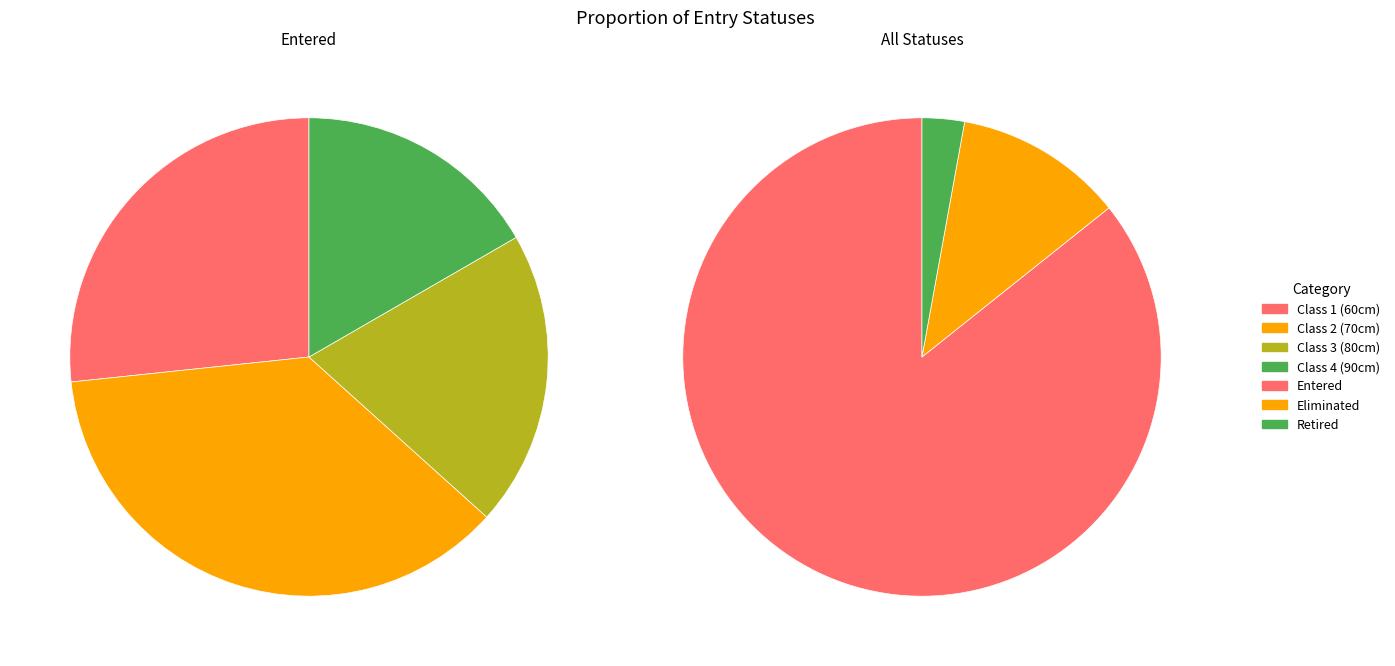

Is it true that Class 2 (70cm) is 26% of the pie?

False